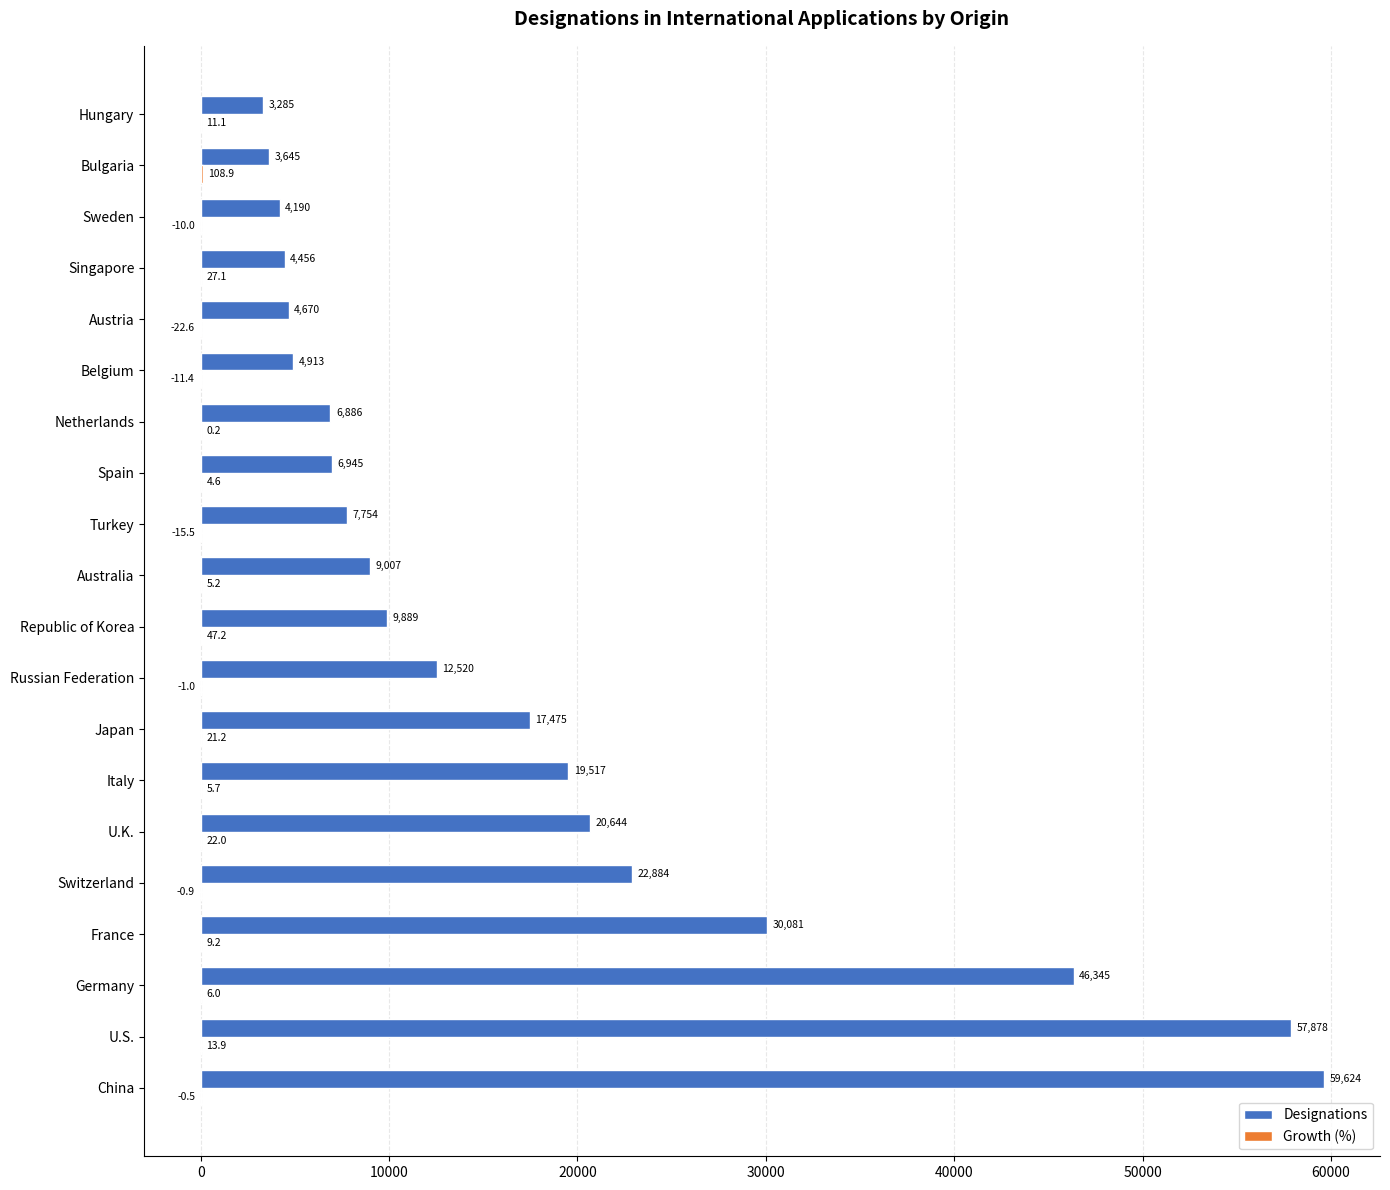

The value of Designations at Switzerland is 22884.0. True or false?

True